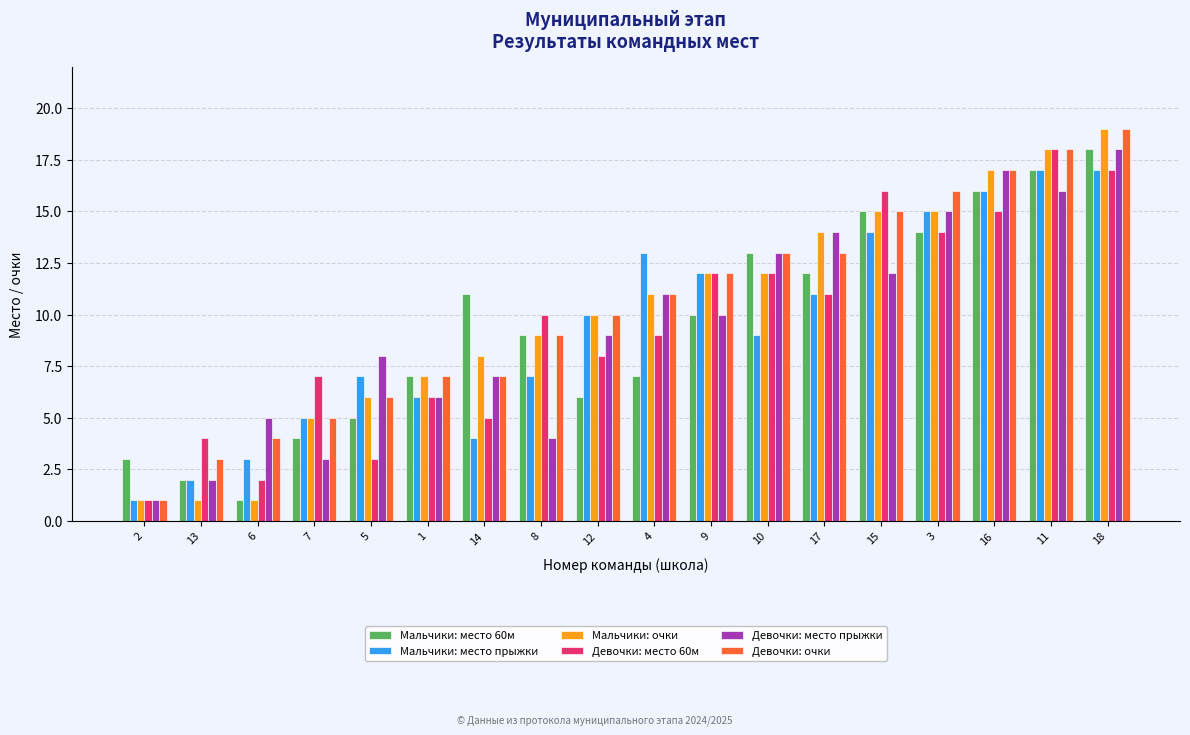

Are the bars grouped side by side (vs. stacked)?

Yes